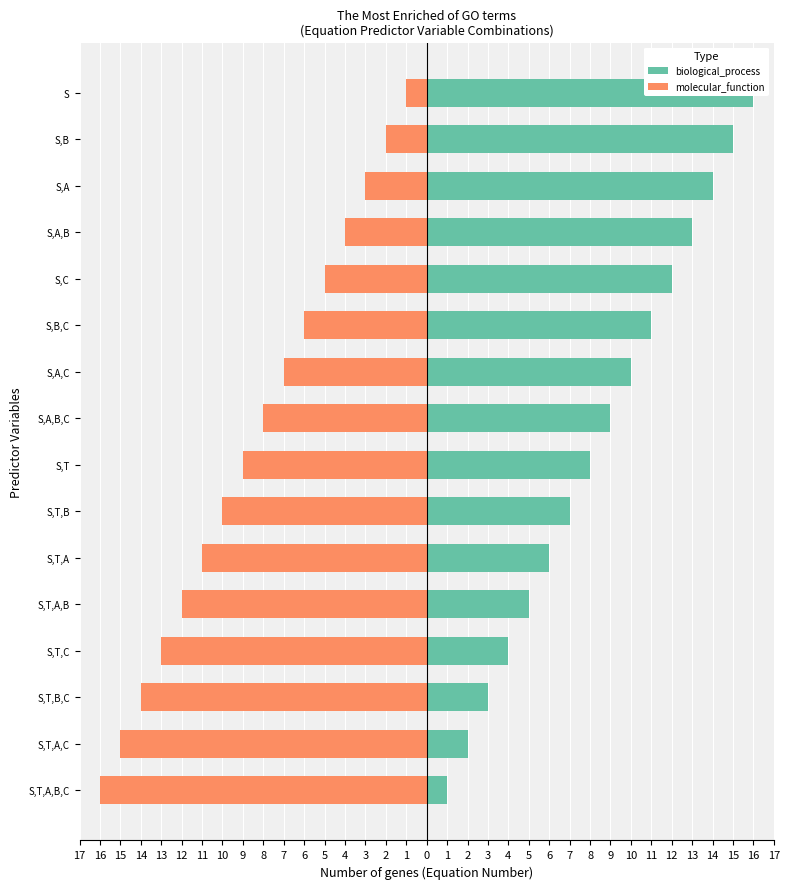

What is the minimum value for biological_process?

1